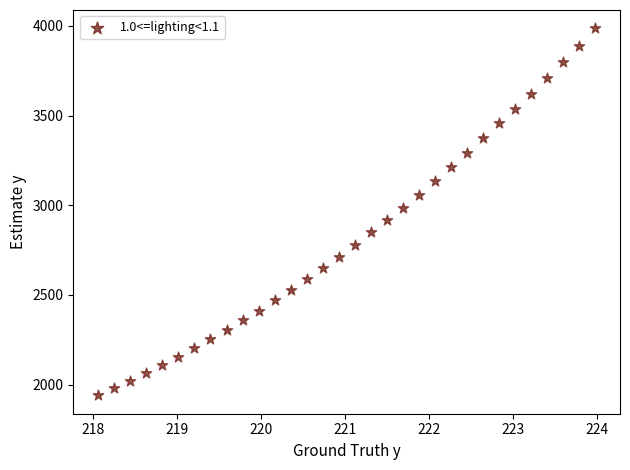

What is the range of Y values (max minus min)?

2046.9